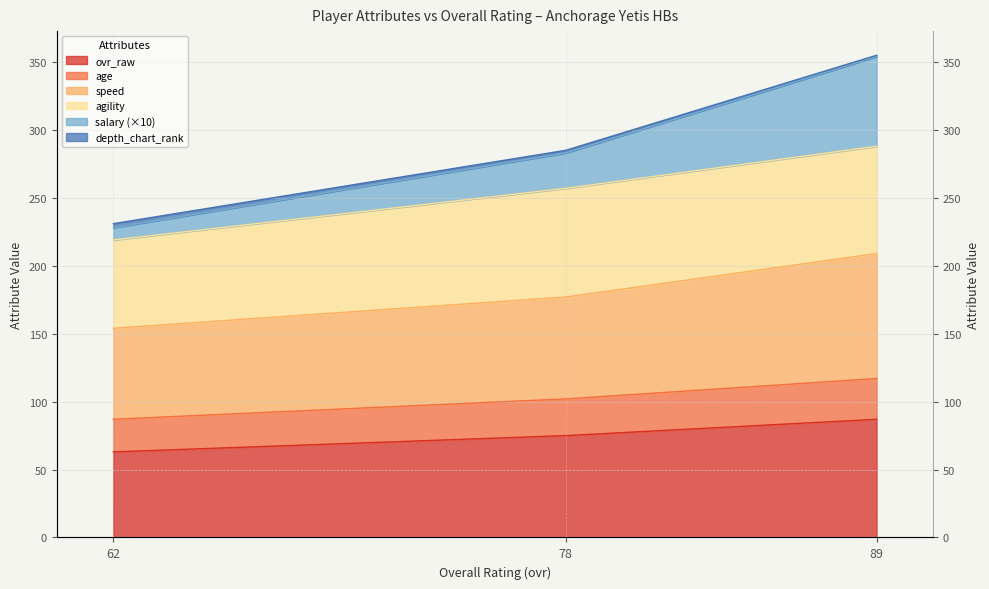

At which label does salary first exceed 285?

89